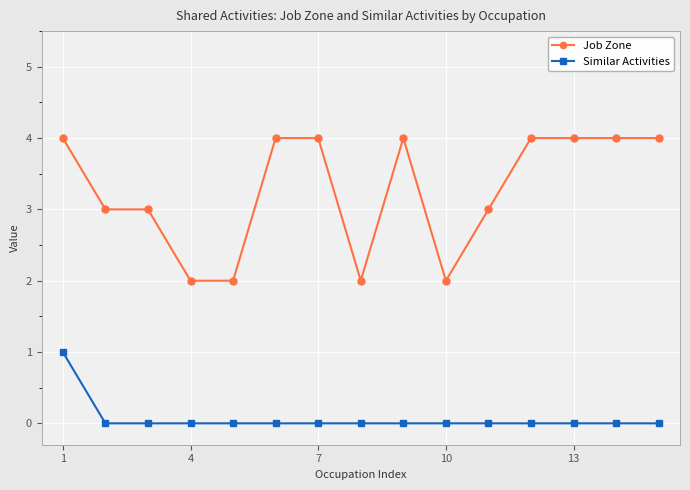

Which series has the widest spread of values?

Job Zone